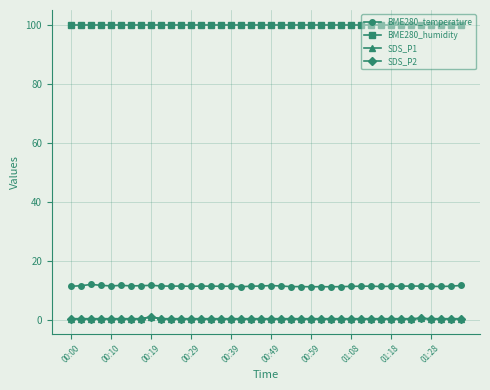

What is the minimum value for BME280_temperature?

11.1